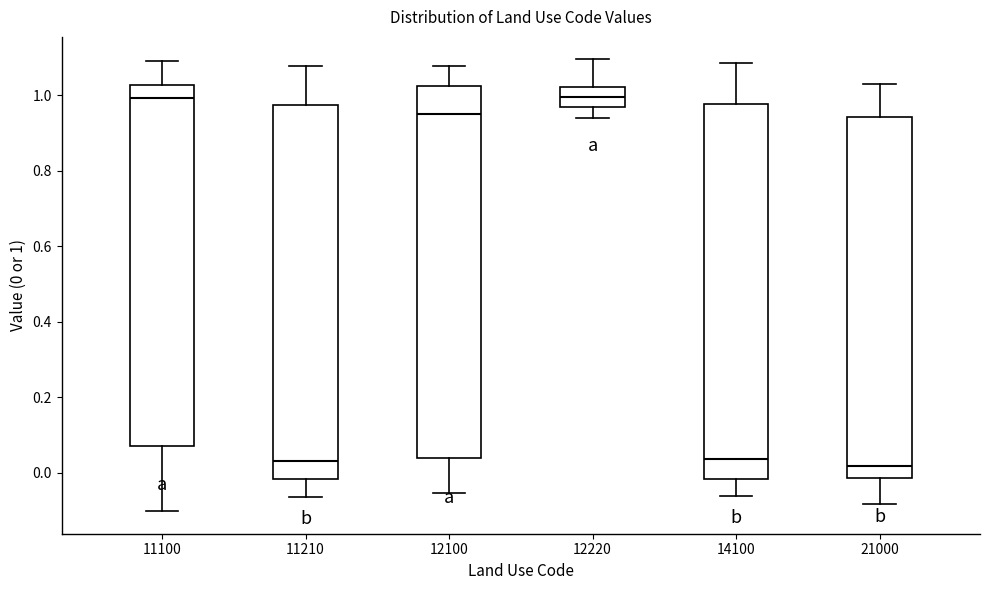

Where is the upper edge of the box at x = 12220 on the y-axis? The values are not printed on the chart, so give them approximately, as read against the axis.

1.02